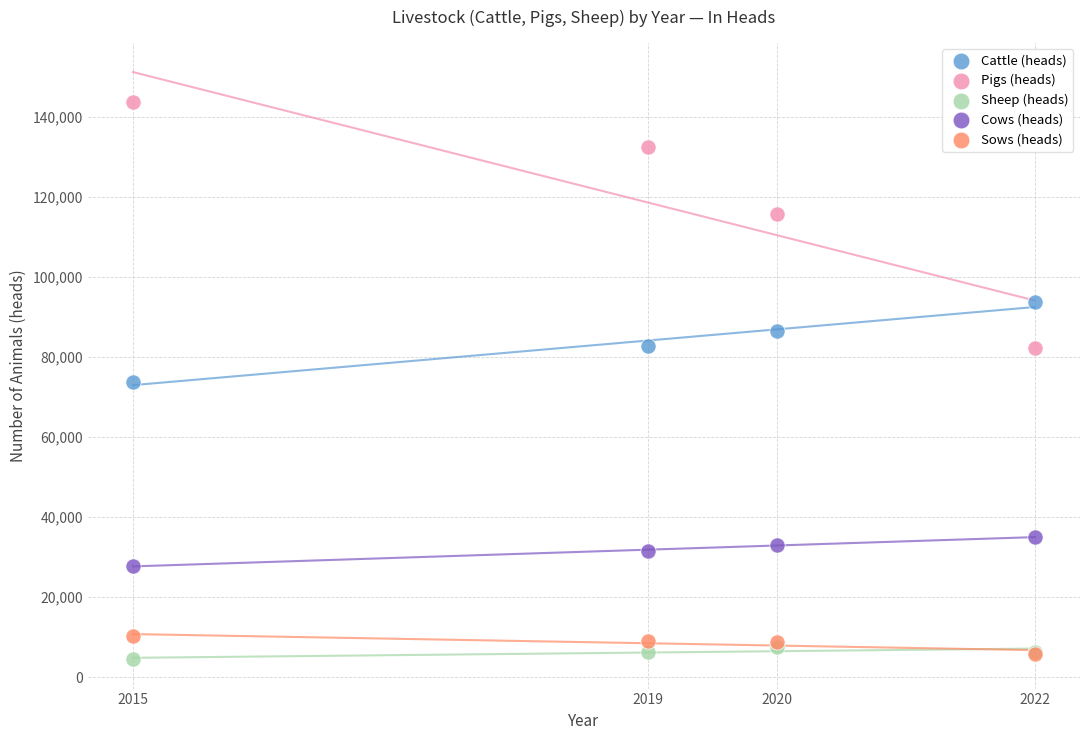

What are all the series names shown in the legend?

Cattle (heads), Pigs (heads), Sheep (heads), Cows (heads), Sows (heads)